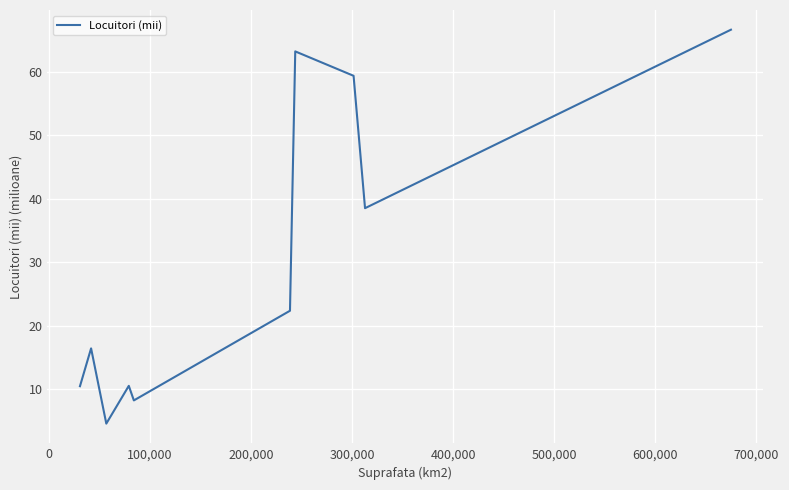

What is the minimum value shown in the chart?

4.6